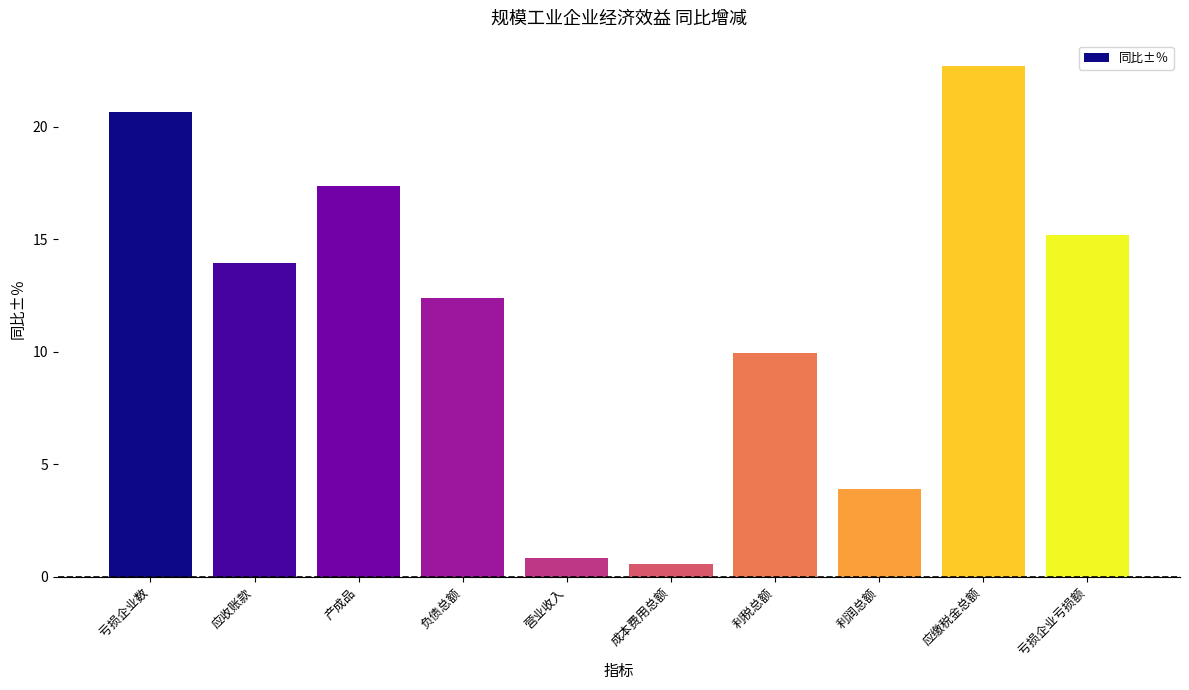

What is the sum of the values at 应收账款 and 产成品?

31.3